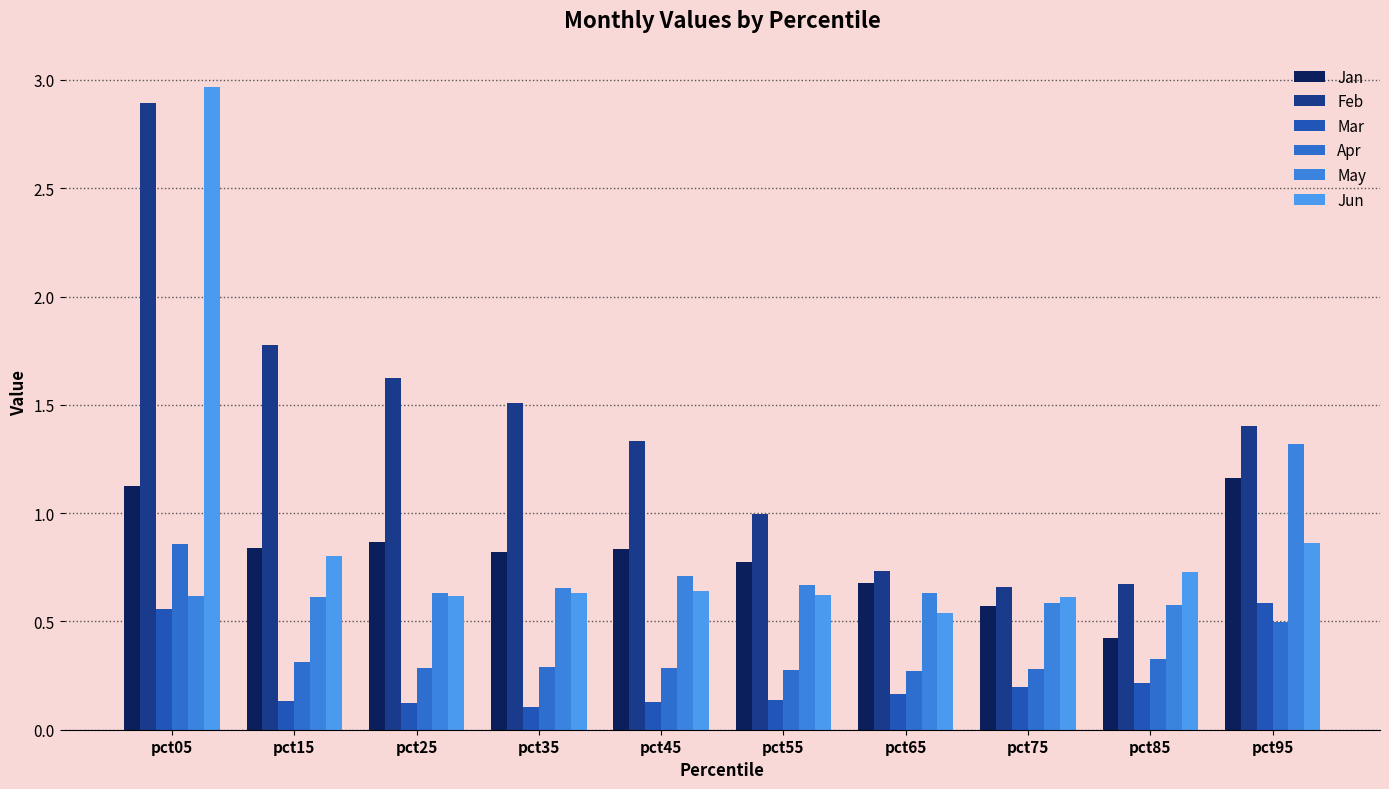

How many bars are there in each group?

6